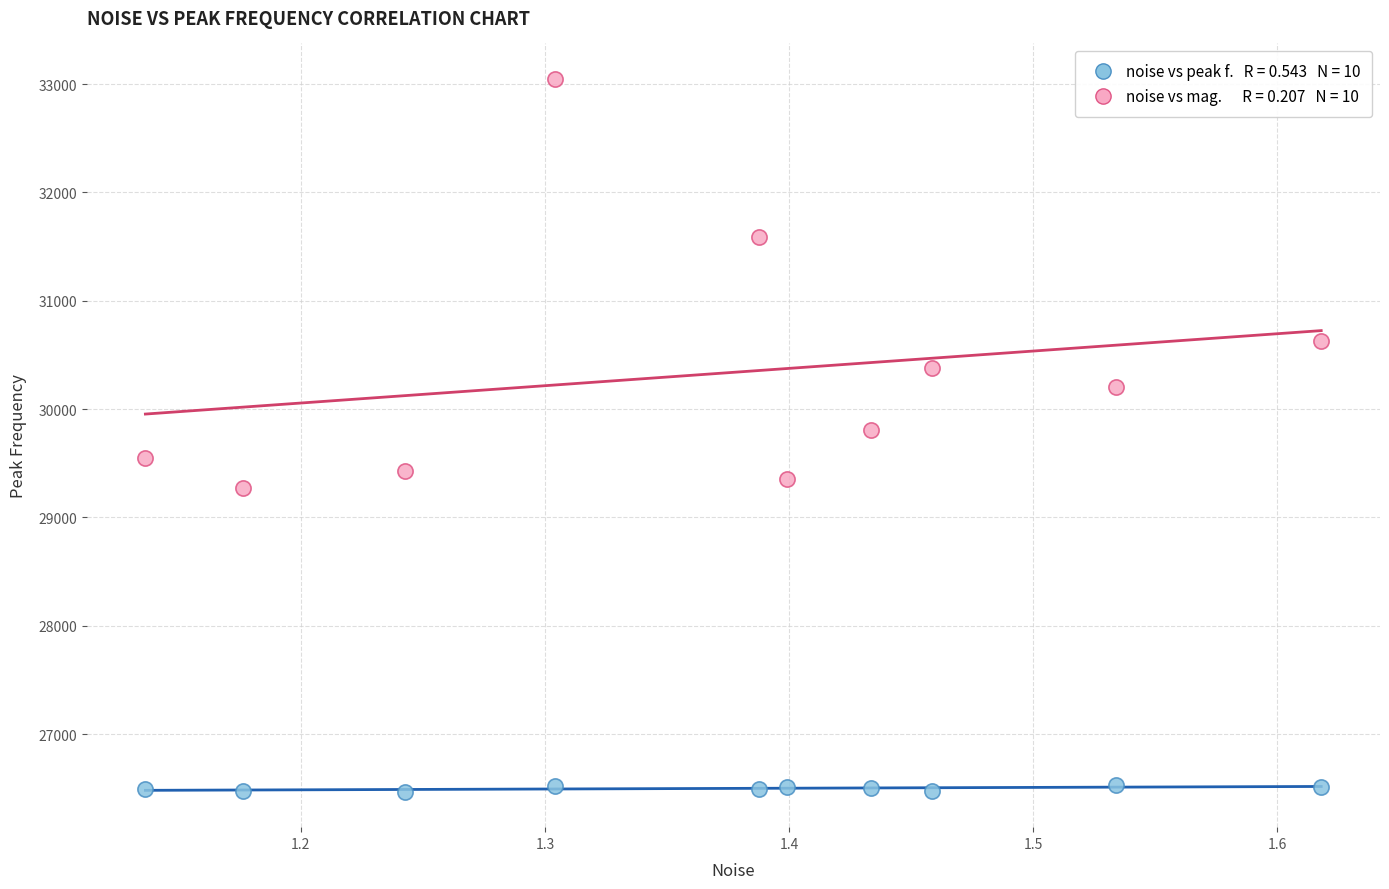

Across all data points, what is the range of Y values (max minus min)?

6577.2